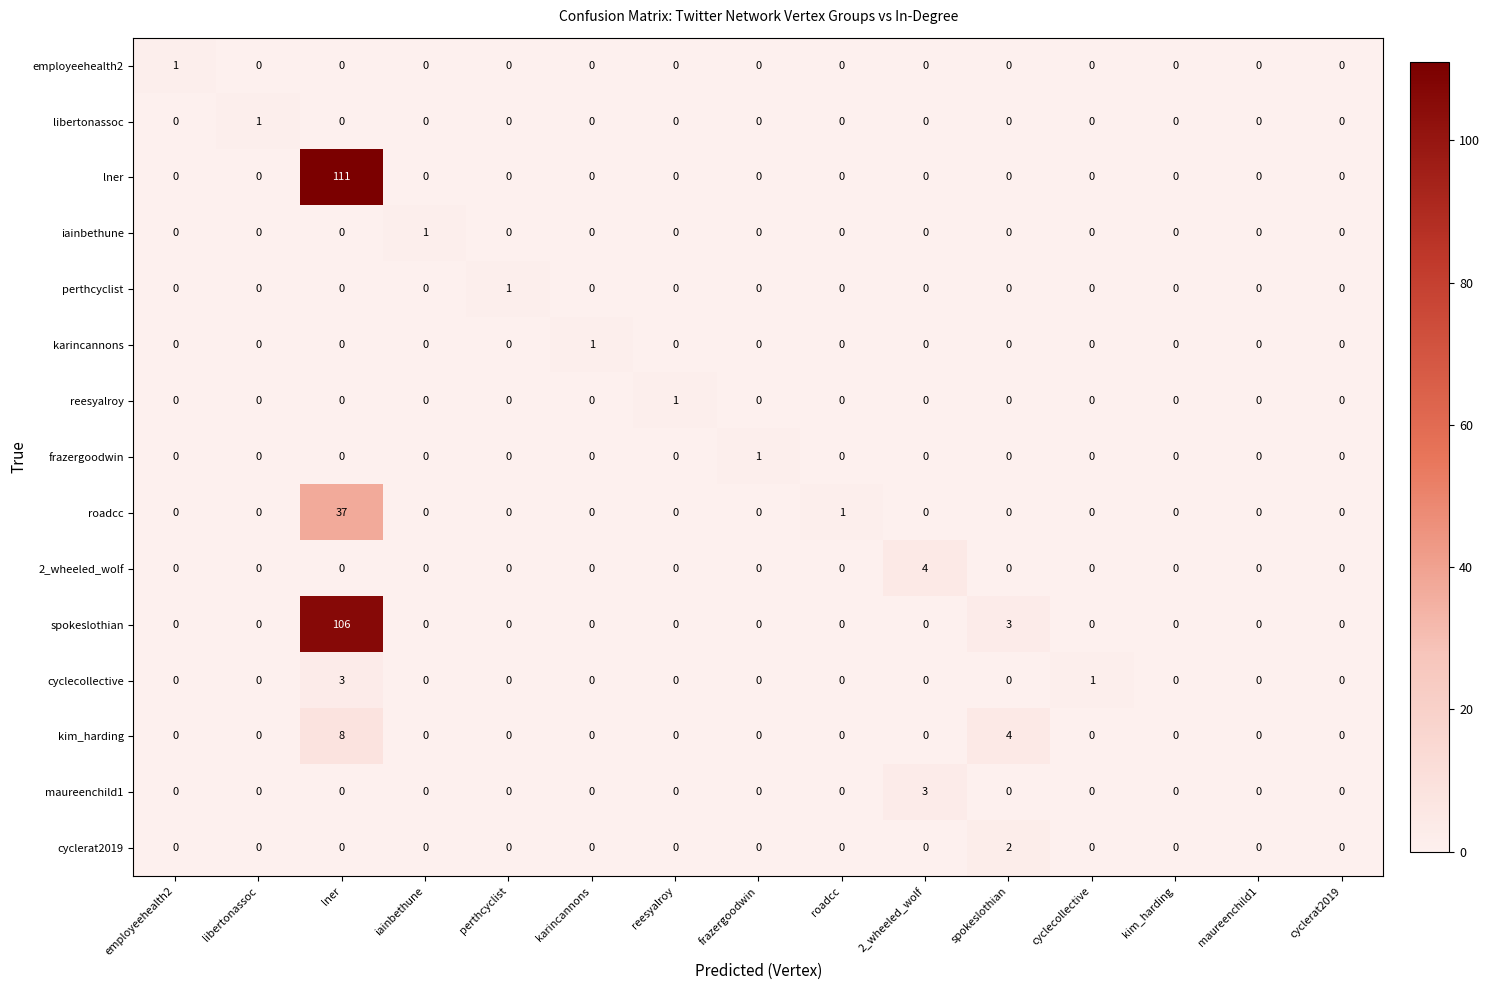

What is the difference between the highest and lowest values at spokeslothian?

4